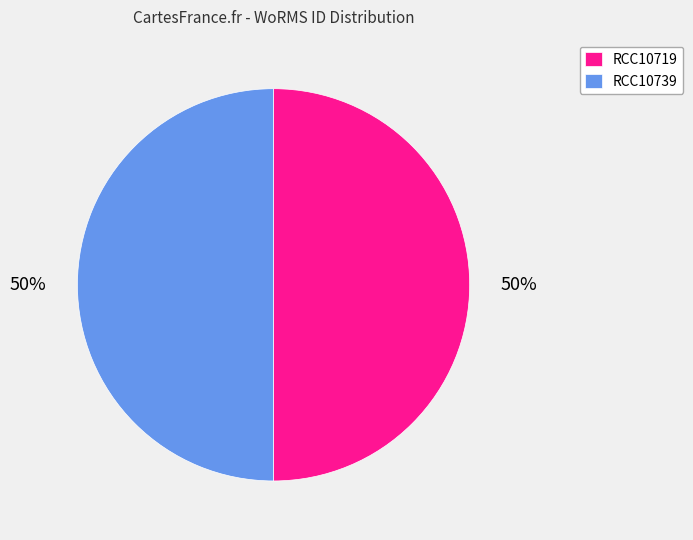

To the nearest percent, what is the combined percentage of RCC10739 and RCC10719?

100%